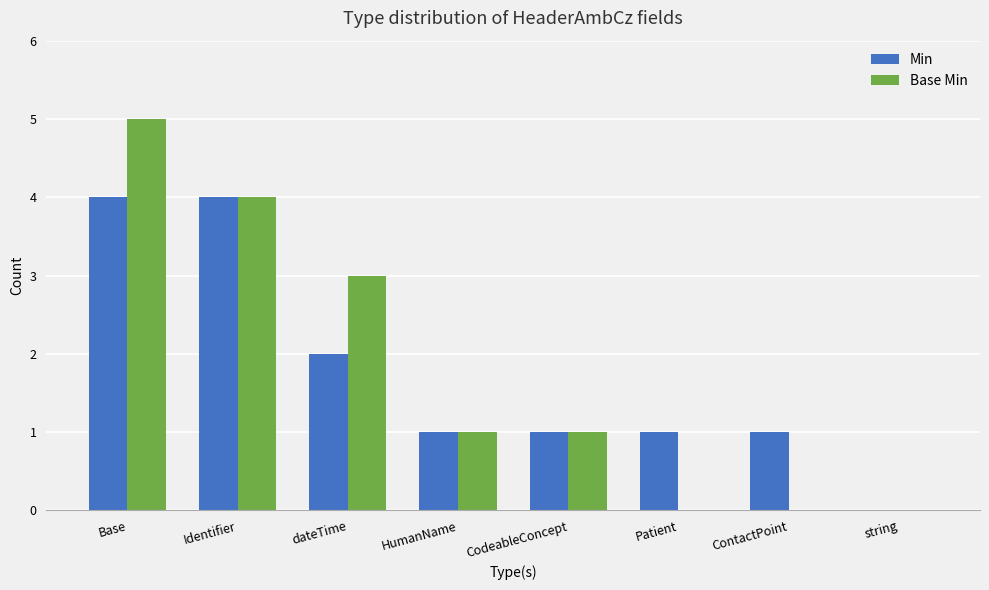

Reading right to left, what are all the values shown in this chart?

Min: string=0	ContactPoint=1	Patient=1	CodeableConcept=1	HumanName=1	dateTime=2	Identifier=4	Base=4
Base Min: string=0	ContactPoint=0	Patient=0	CodeableConcept=1	HumanName=1	dateTime=3	Identifier=4	Base=5